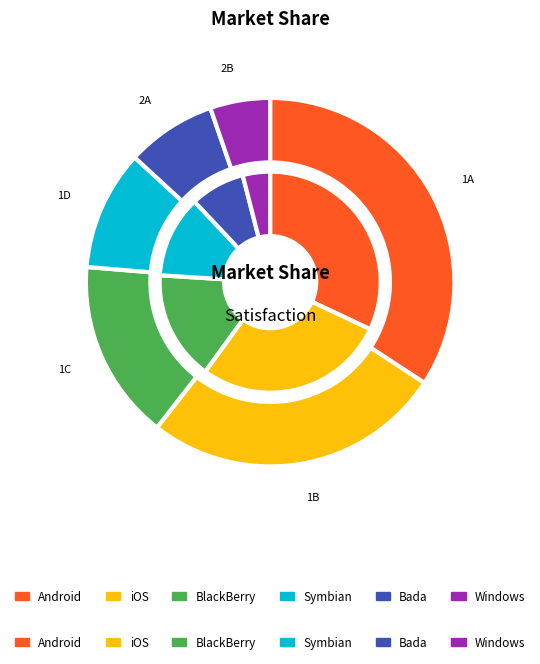

To the nearest percent, what percentage of the pie is Scheda 1?

34%